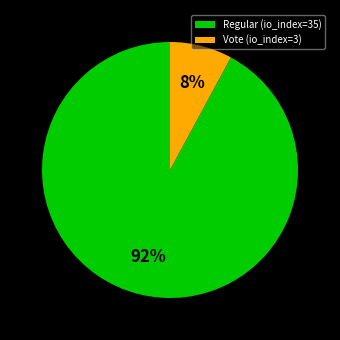

Is it true that Regular (io_index=35) is 79% of the pie?

False